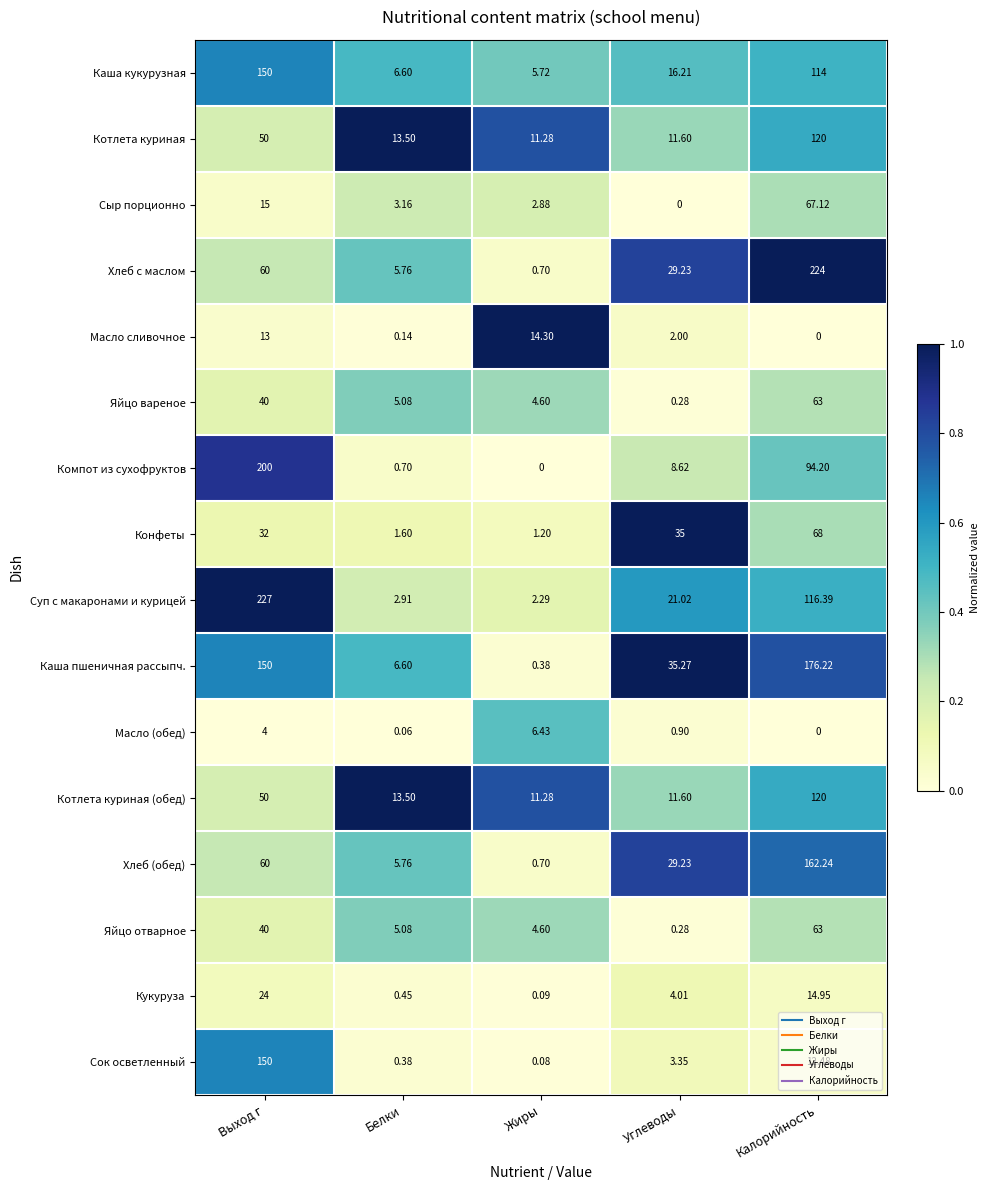

Rank the categories by Суп с макаронами и курицей value from lowest to highest.

Жиры, Белки, Углеводы, Калорийность, Выход г